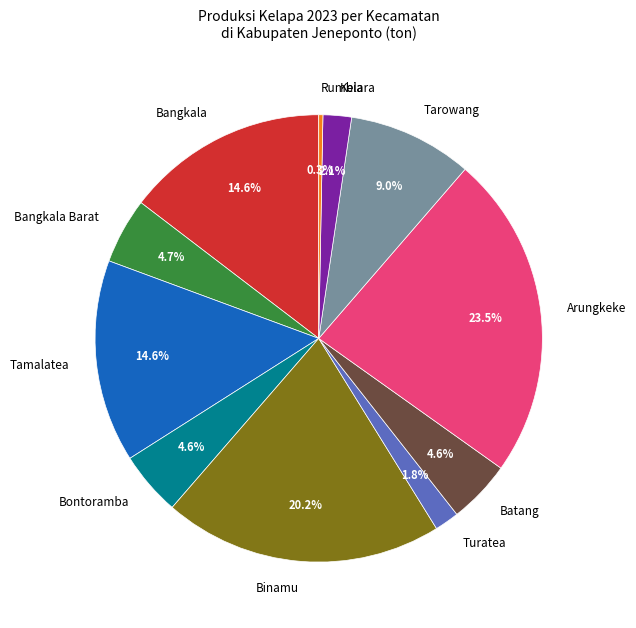

To the nearest percent, what is the average slice percentage?

9%